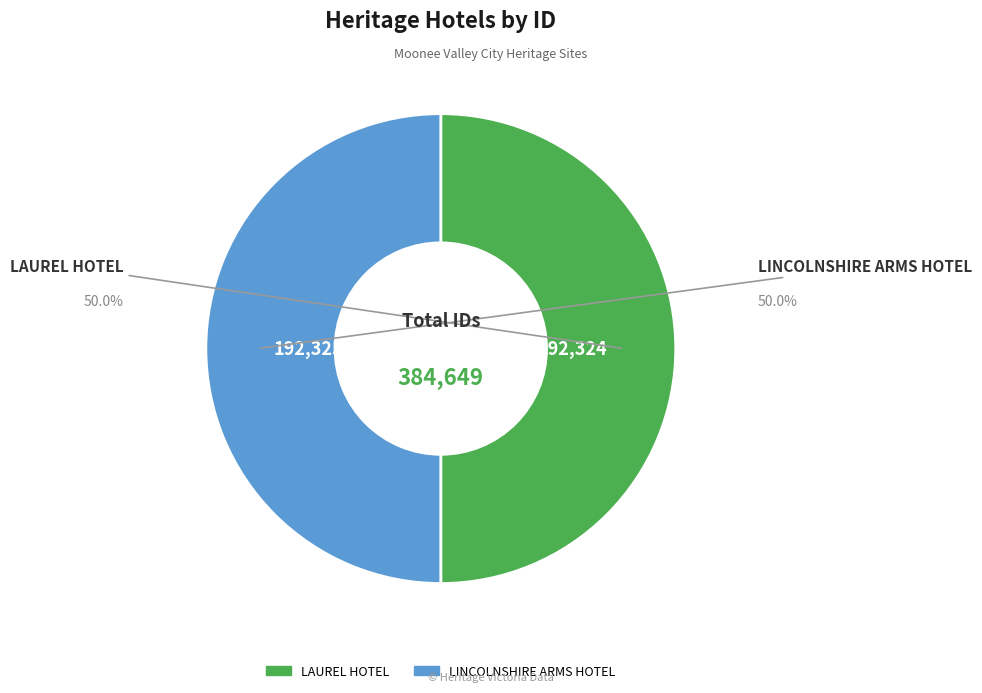

What is the ratio of the value at LAUREL HOTEL to the value at LINCOLNSHIRE ARMS HOTEL?

1.0